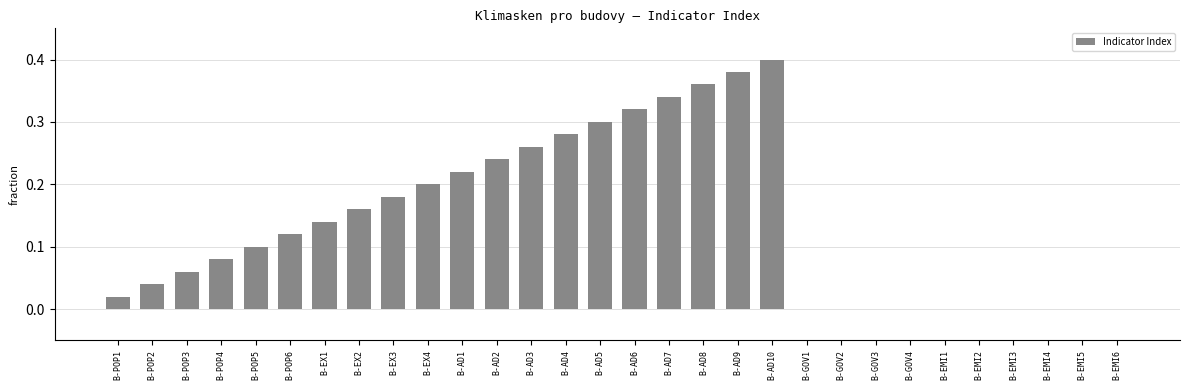

What is the sum of all values?

4.2